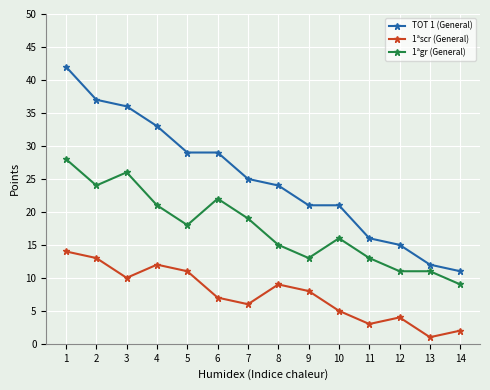

Reading left to right, transcribe all the data shown in this chart.

TOT 1 (General): 1=42	2=37	3=36	4=33	5=29	6=29	7=25	8=24	9=21	10=21	11=16	12=15	13=12	14=11
1ªscr (General): 1=14	2=13	3=10	4=12	5=11	6=7	7=6	8=9	9=8	10=5	11=3	12=4	13=1	14=2
1ªgr (General): 1=28	2=24	3=26	4=21	5=18	6=22	7=19	8=15	9=13	10=16	11=13	12=11	13=11	14=9